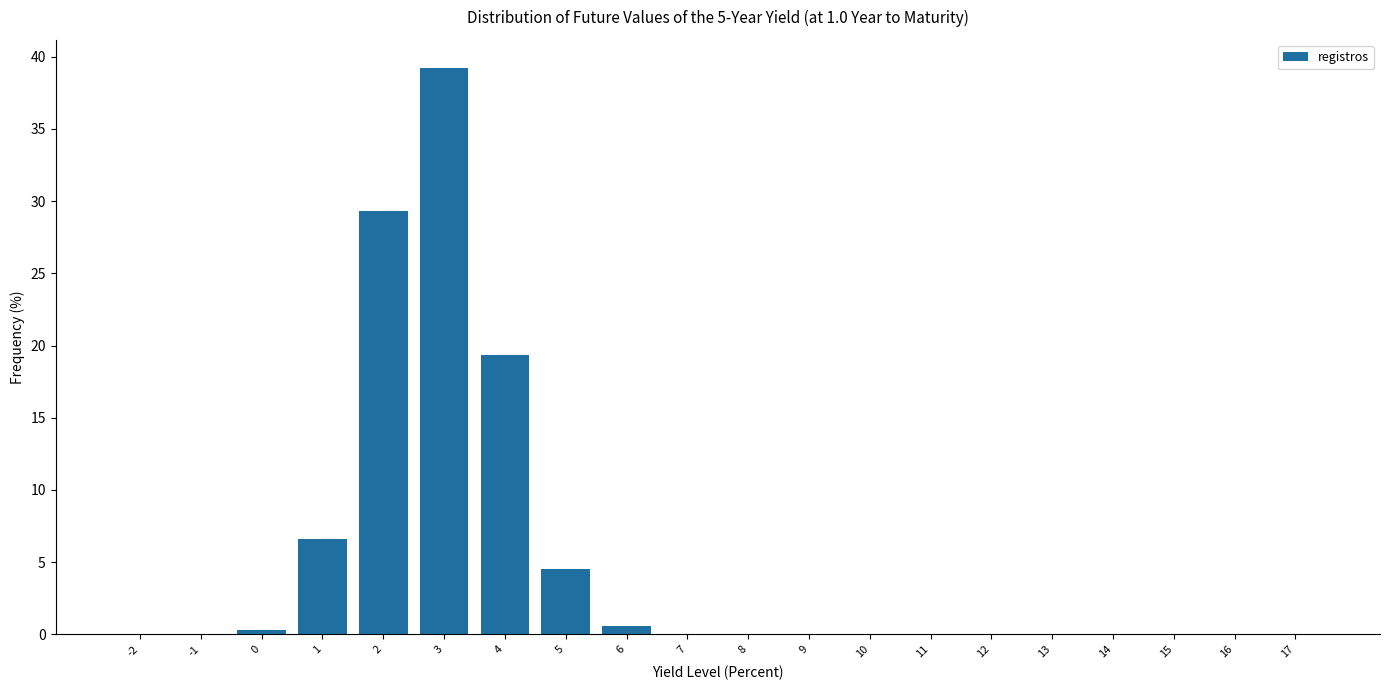

At which category does the chart reach its peak across all series?

3